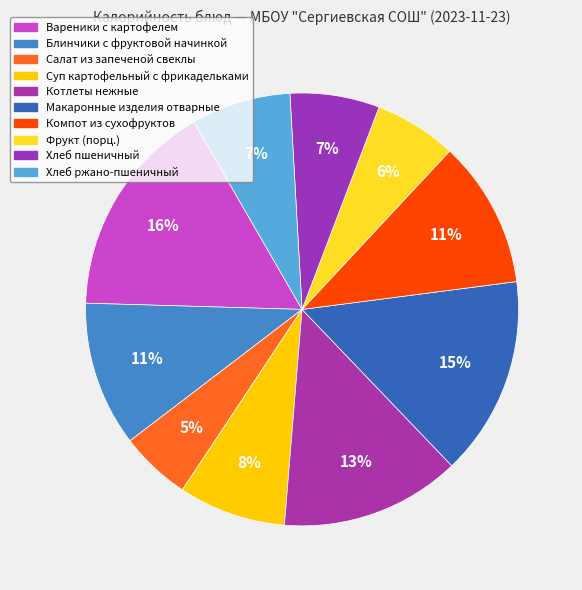

Which category has the biggest portion of the pie?

Вареники с картофелем